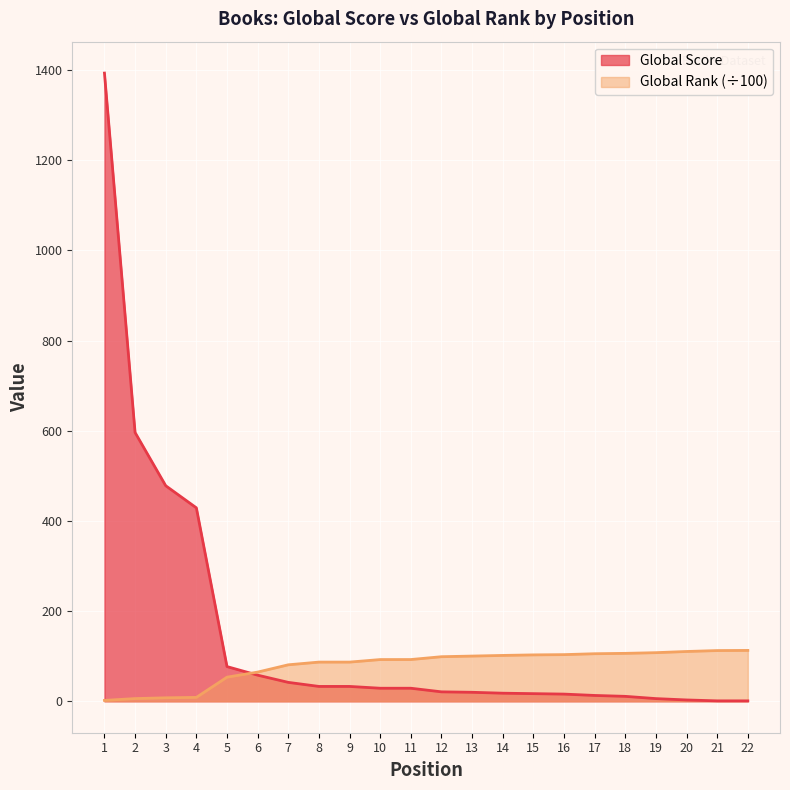

What is the value of the Global Rank (scaled) point at the 16th from the left?

103.5